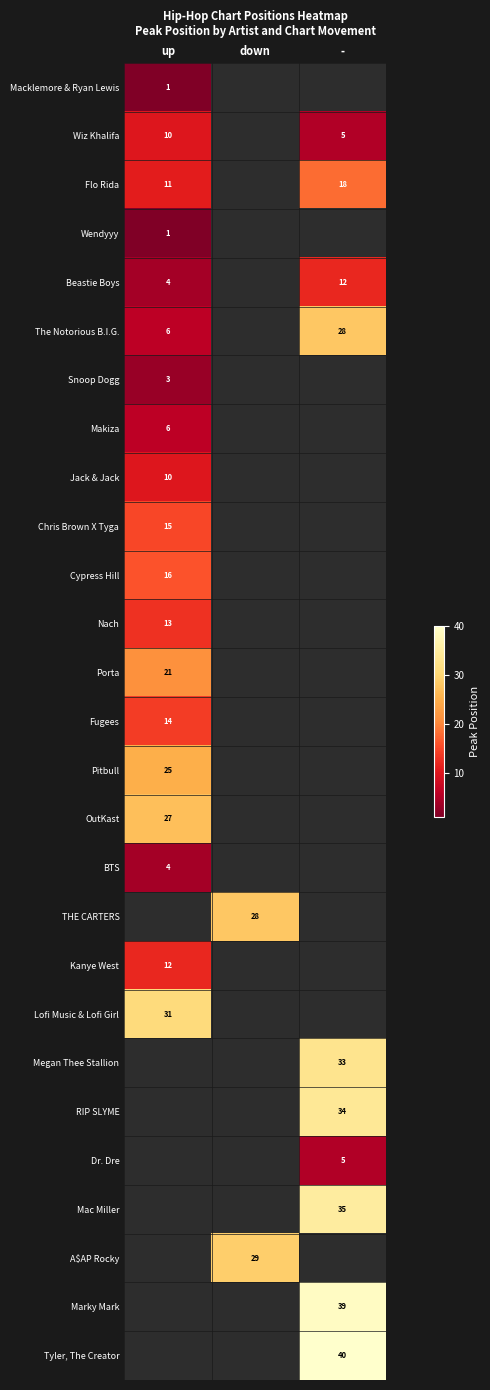

What is the difference between the highest and lowest values at up?

30.0